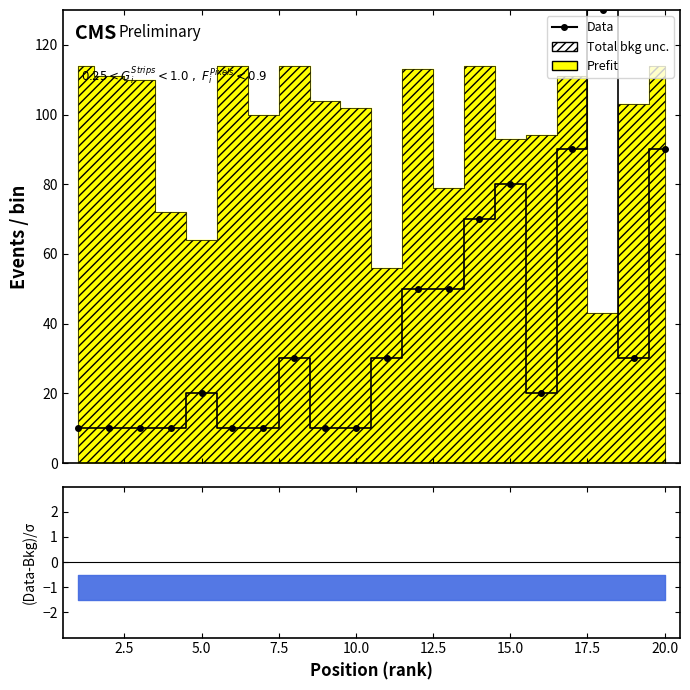

The value at 17 is 50. True or false?

False